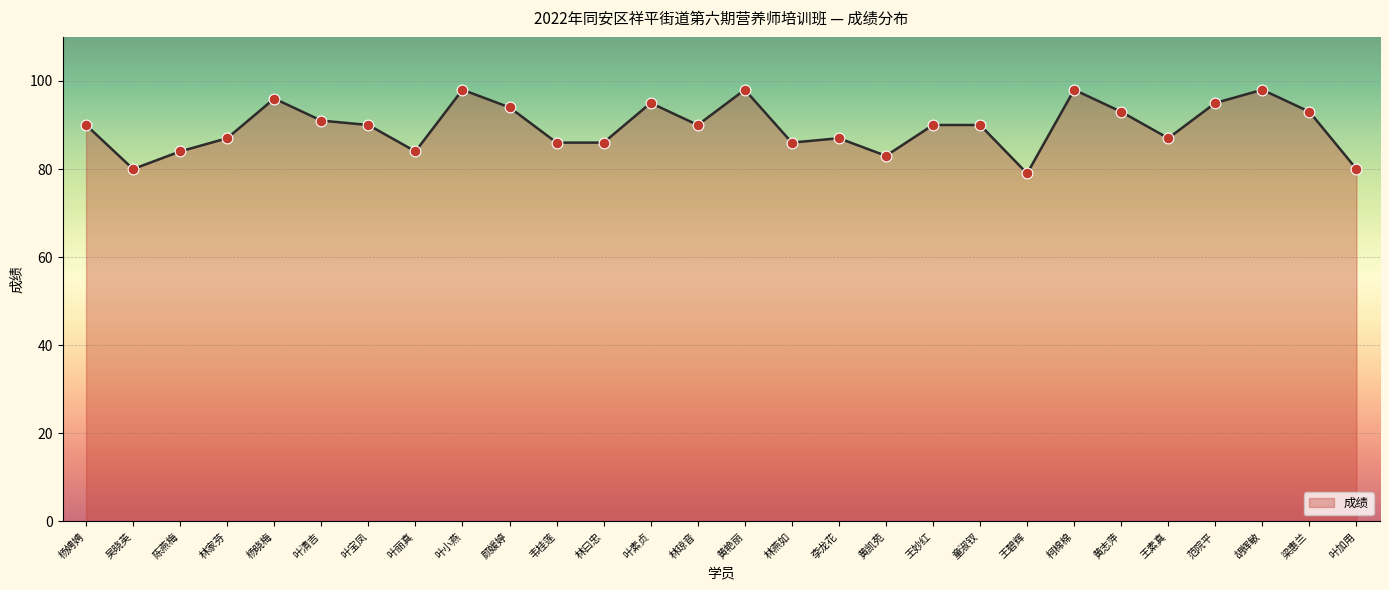

What is the change in value from 叶小燕 to 范院平?

-3